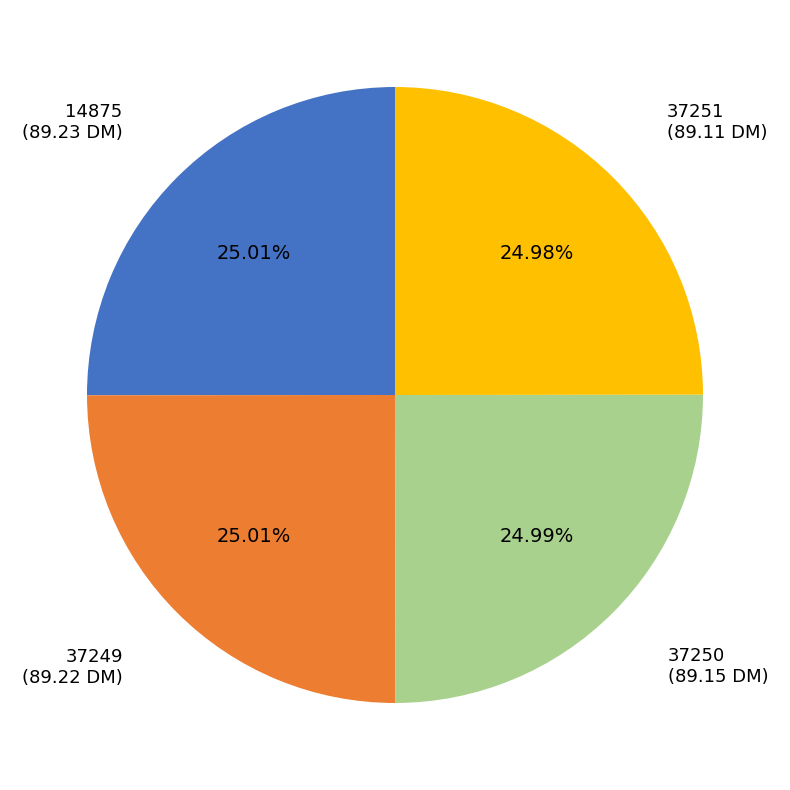

Count the number of slices in the pie.

4